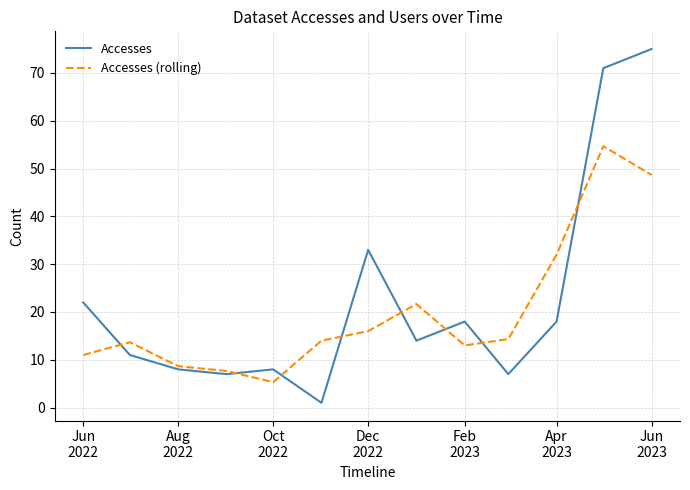

Which series has the widest spread of values?

Accesses